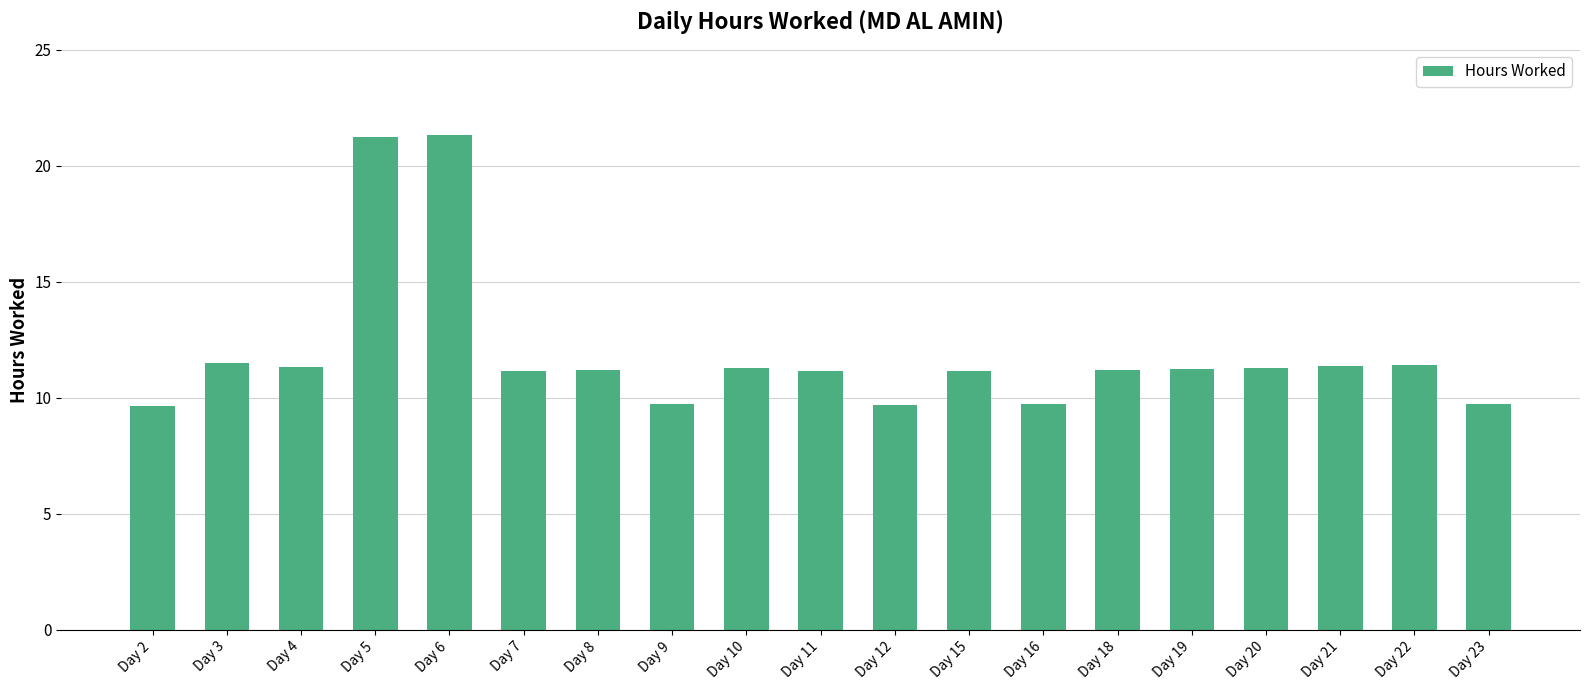

Approximately how many times larger is the value at Day 16 compared to Day 5?

0.5